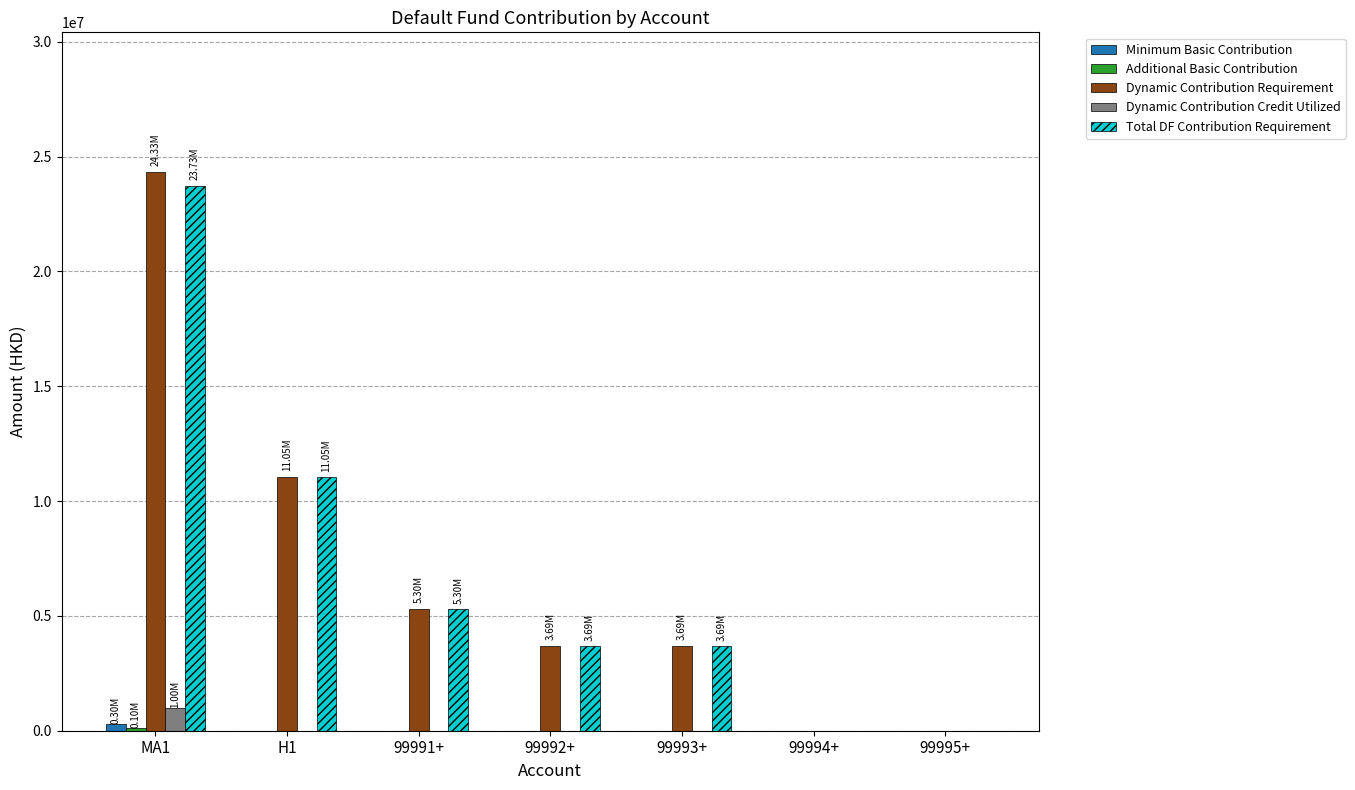

At which category is the sum across all series the highest?

MA1